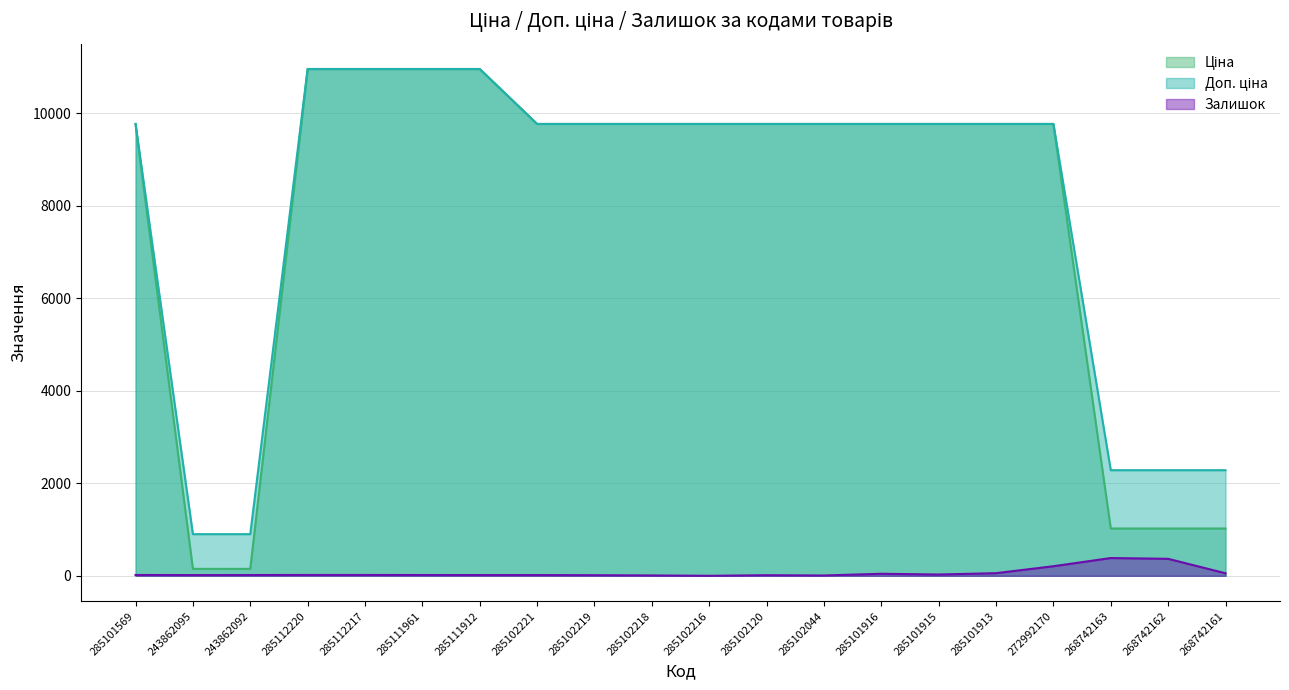

True or false: Залишок has more than 1 interior local peaks.

True